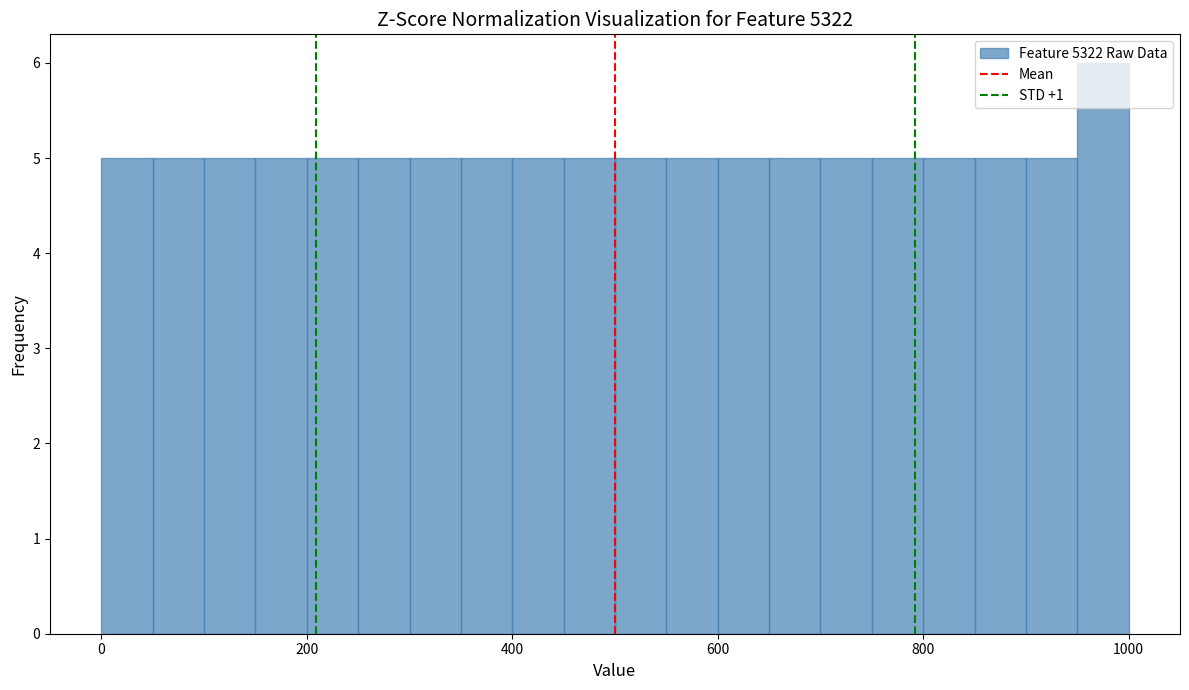

Read against the x-axis, roughly where is the centre of the tallest bar?

980